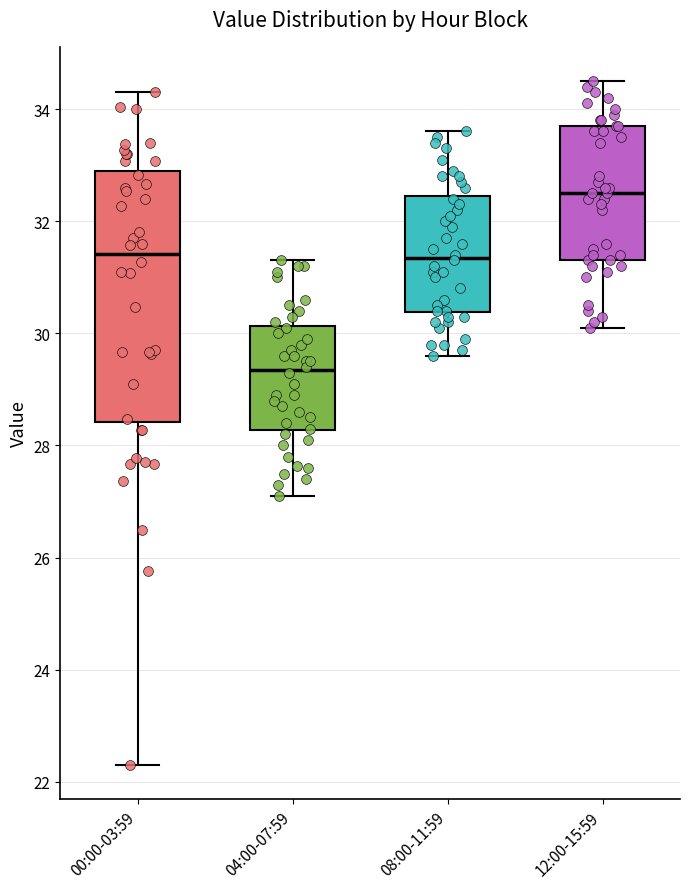

Which box has the highest median line?

12:00-15:59